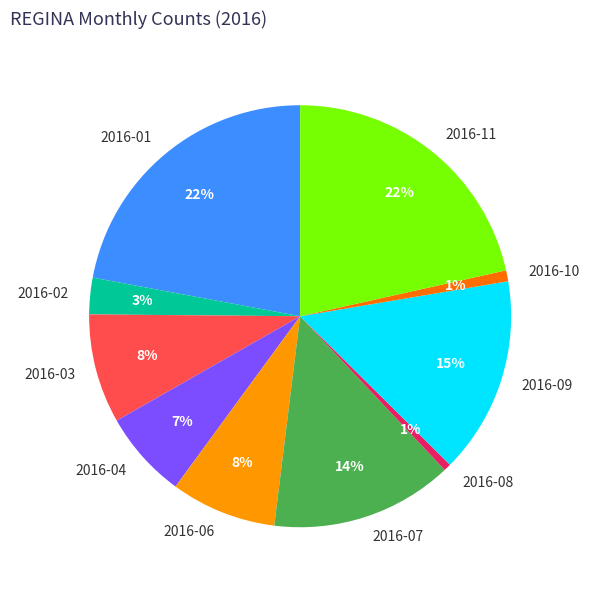

To the nearest percent, what portion does 2016-07 represent?

14%